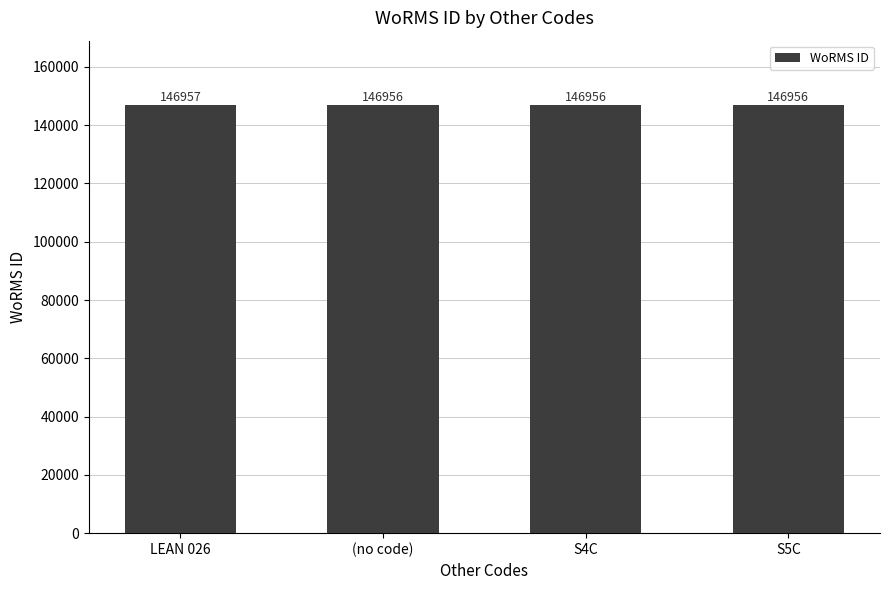

What is the value of the 3rd bar from the left?

146956